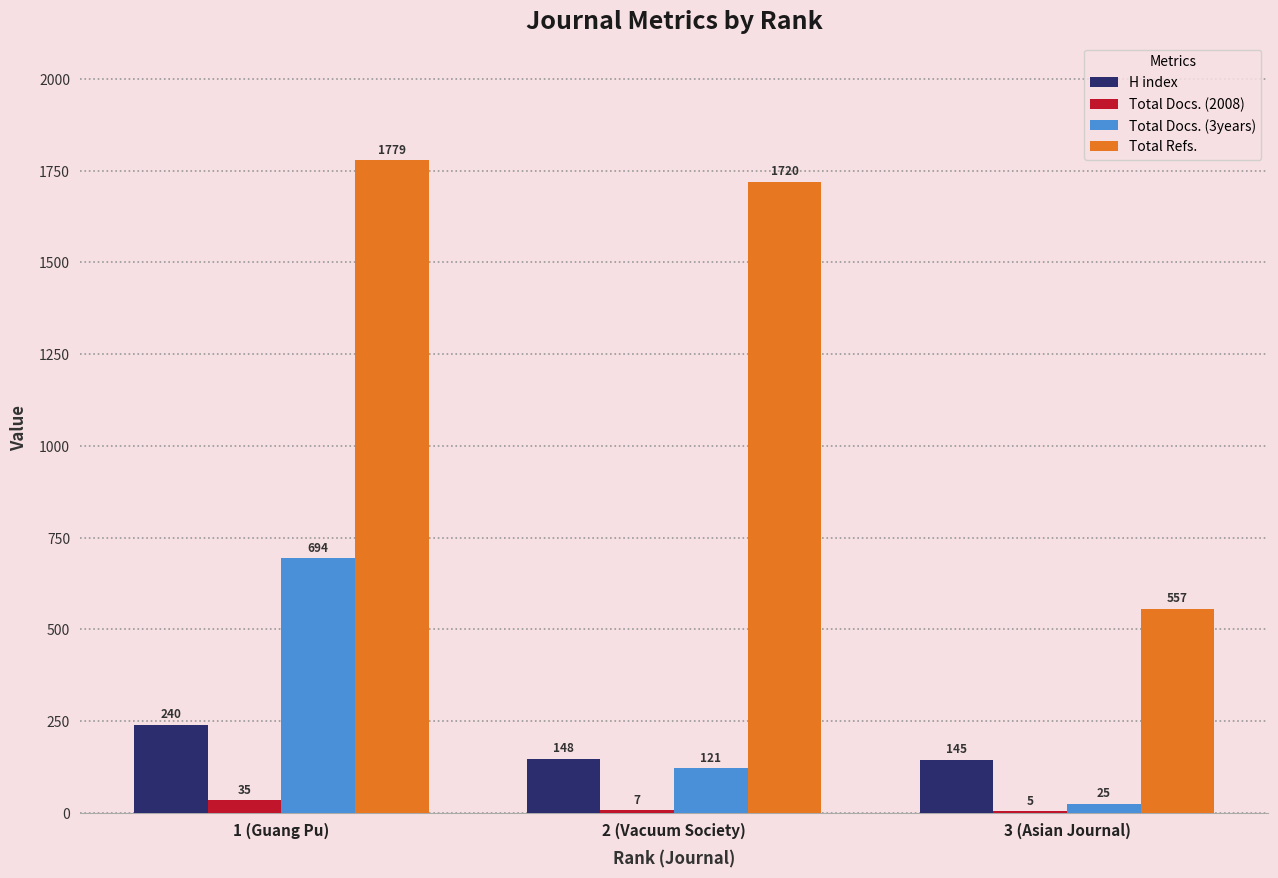

True or false: Total Docs. (2008) has a value of 35 at 1 (Guang Pu).

True